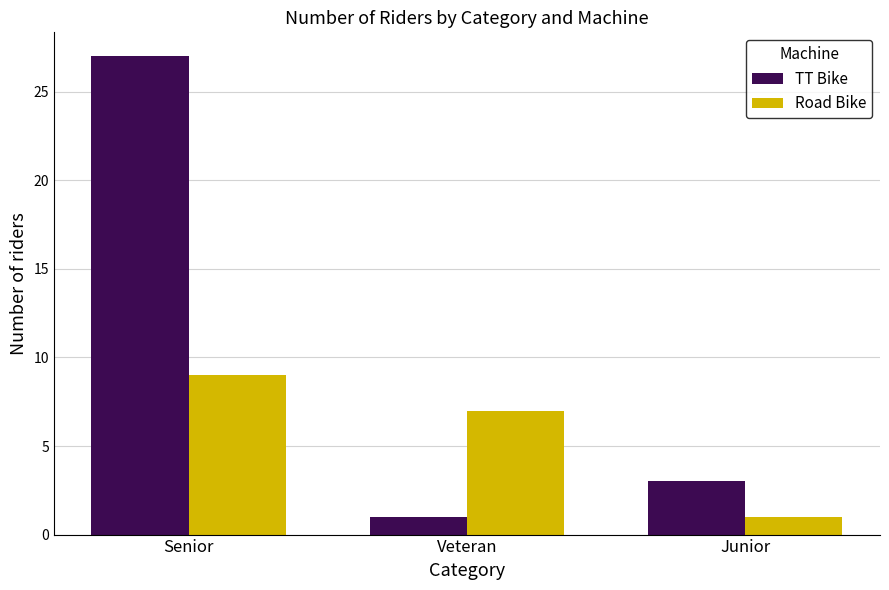

Where does the TT Bike series first go above 3?

Senior